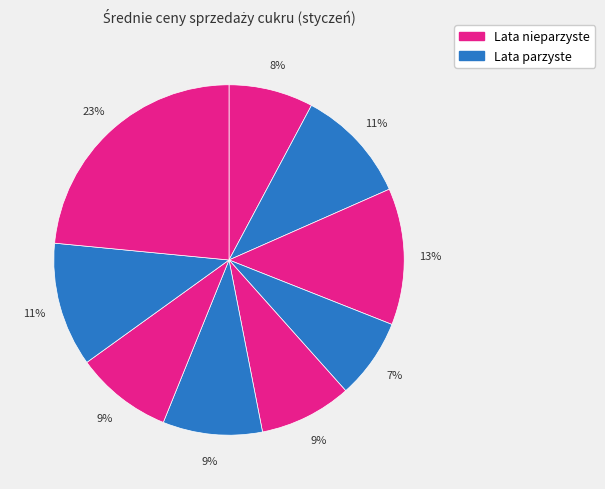

Which category has the smallest portion of the pie?

2018